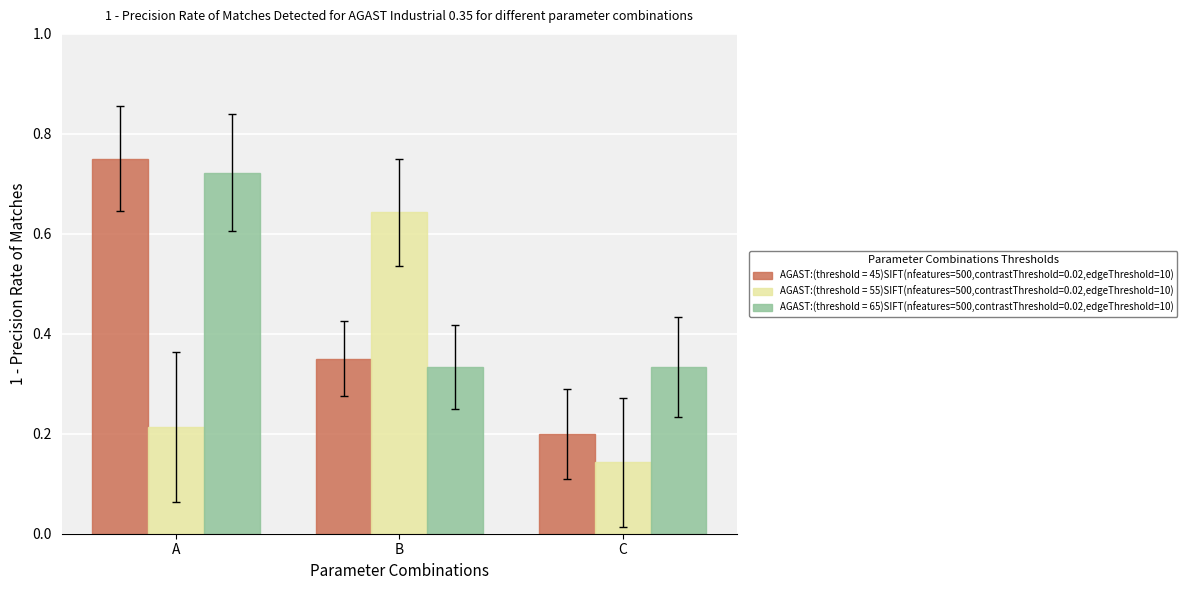

At which category is the sum across all series the highest?

A